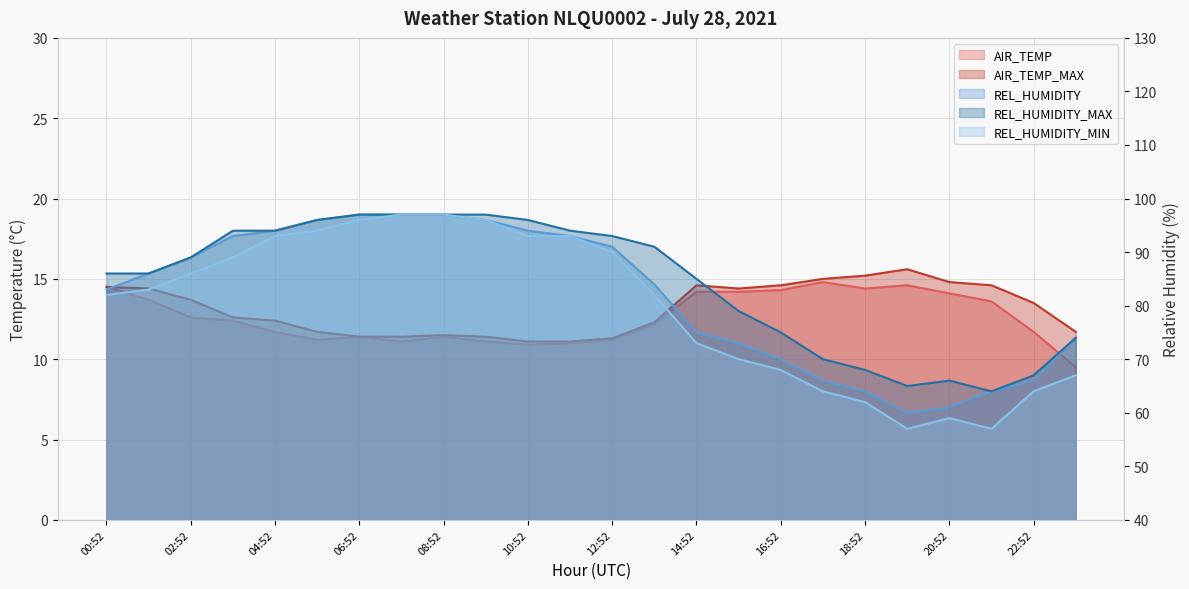

Which category has the lowest value across all series?

23:52